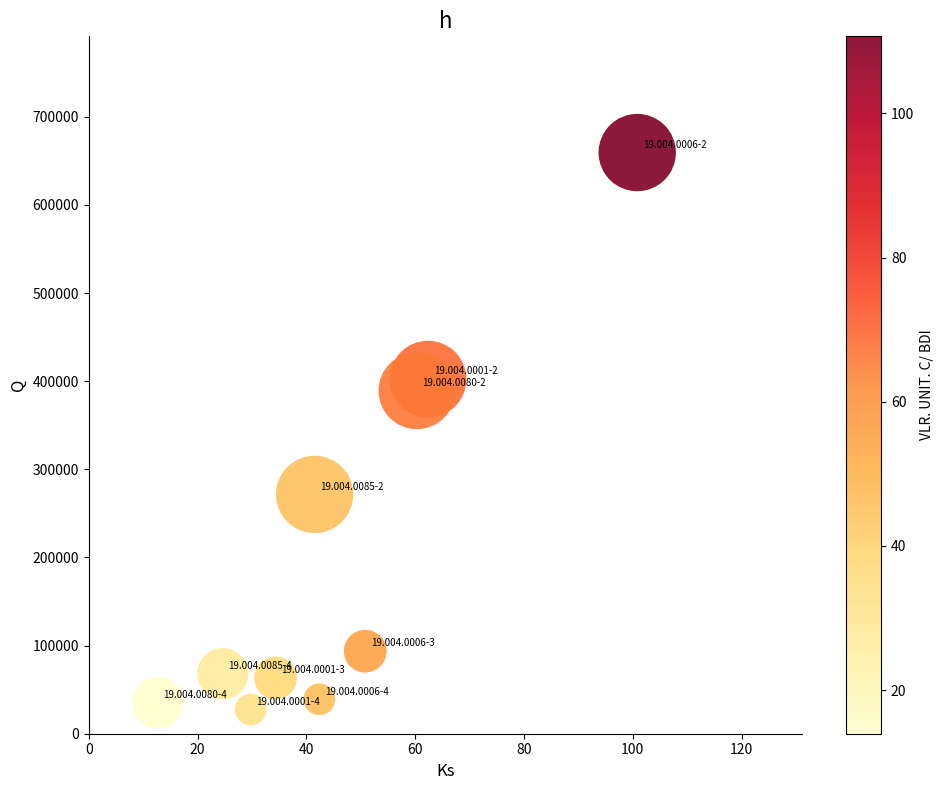

What Y value in the scatter plot is closest to 343422?

389136.4